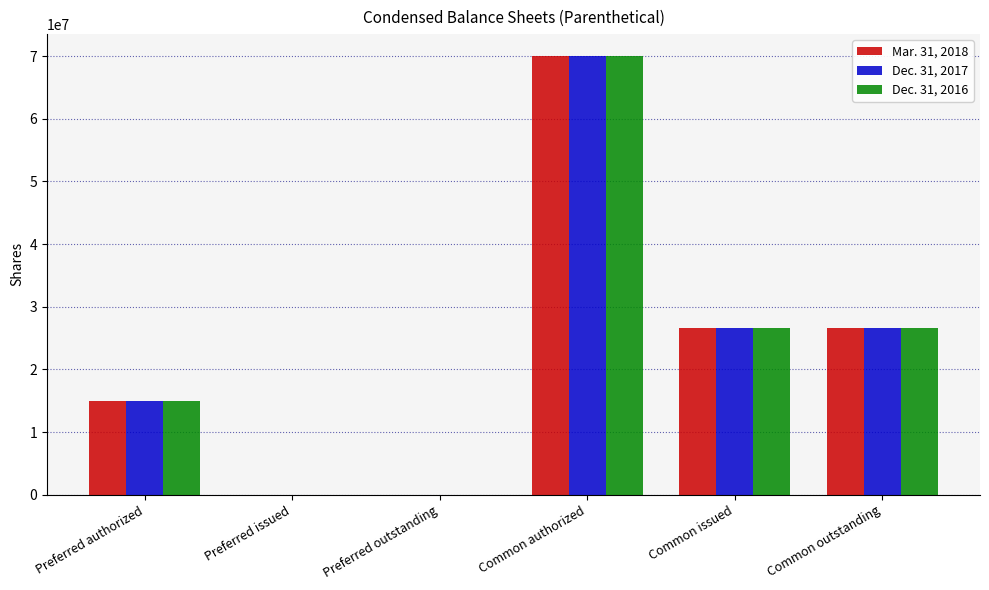

What is the difference between the Dec. 31, 2016 values at Preferred outstanding and Common issued?

26545000